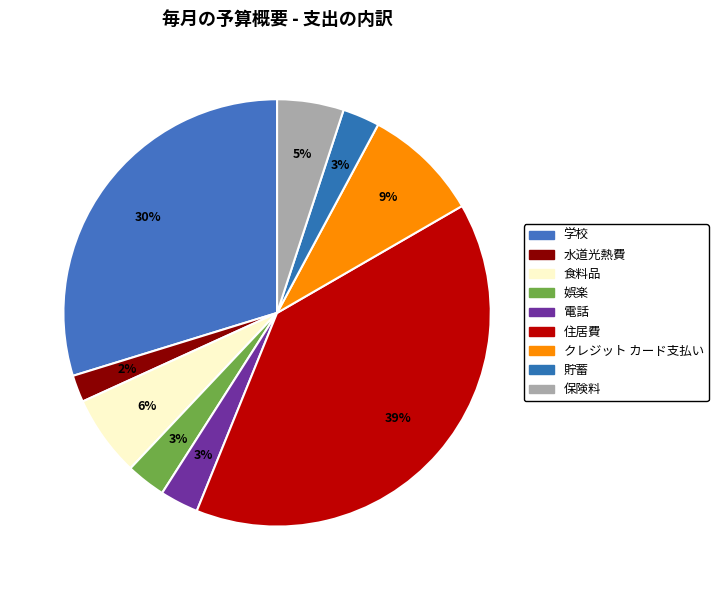

To the nearest percent, what percentage of the pie is 食料品?

6%